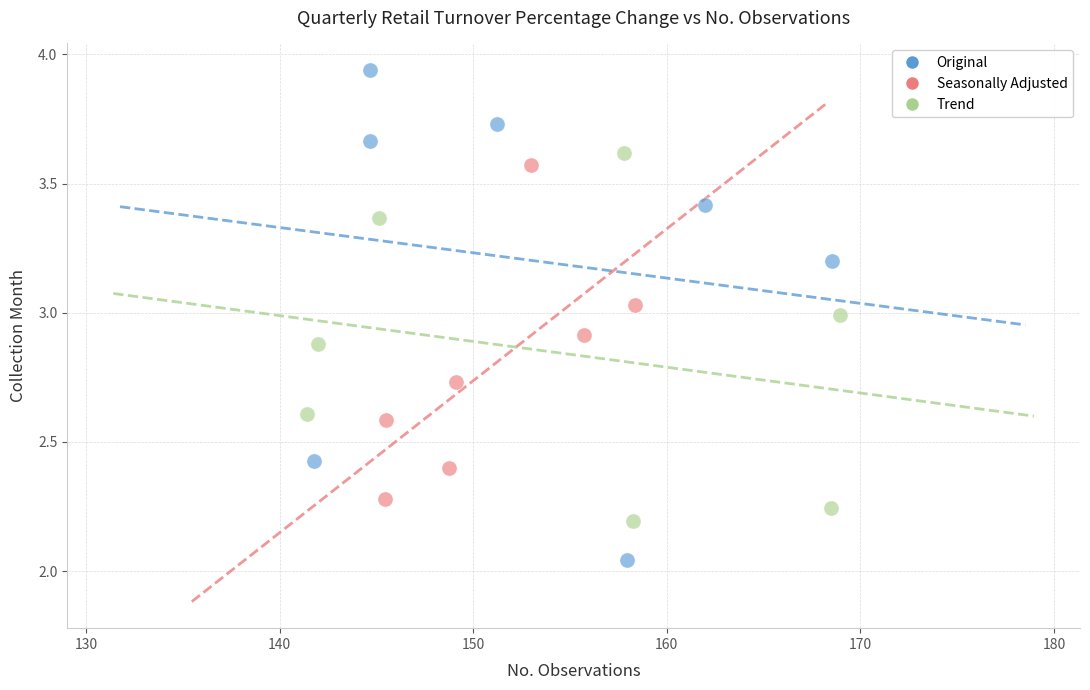

Which series contains the highest Y value?

Original